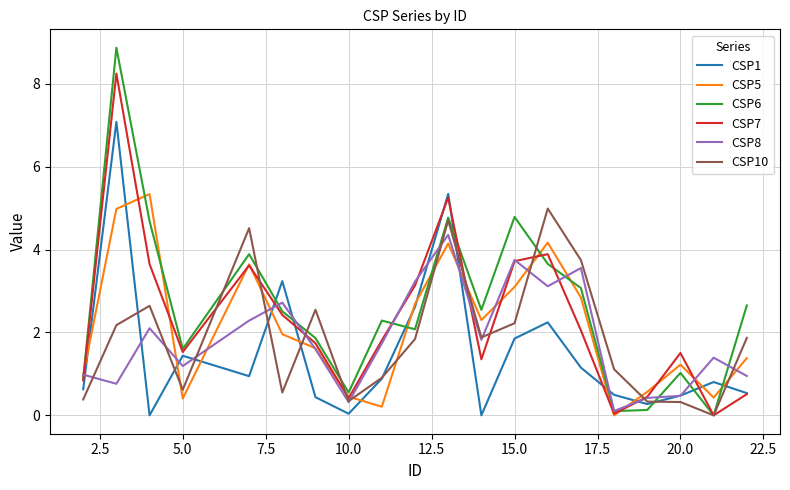

Which series has the largest range (max minus min)?

CSP6